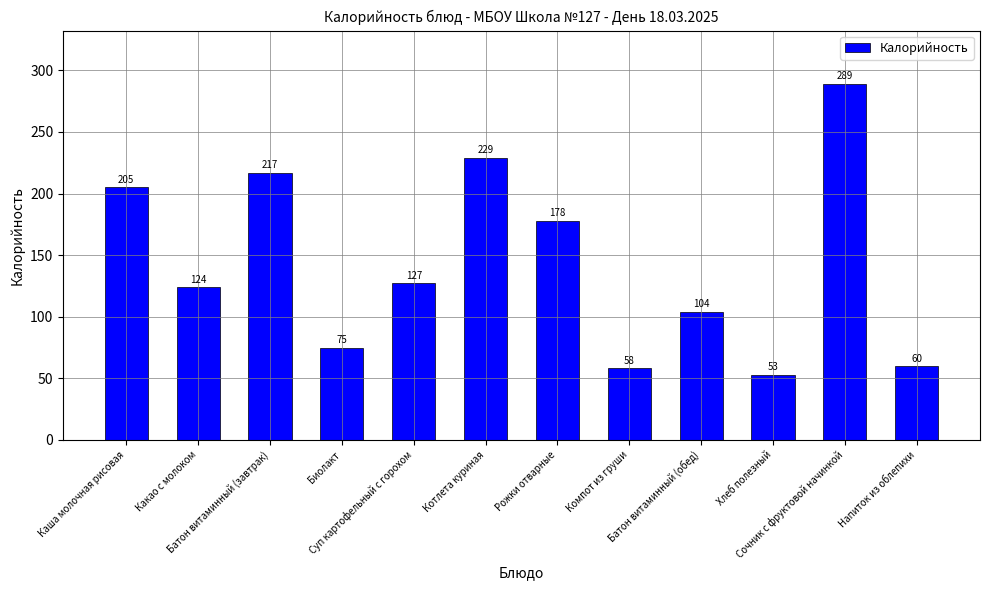

What is the value of the 8th bar from the left?

58